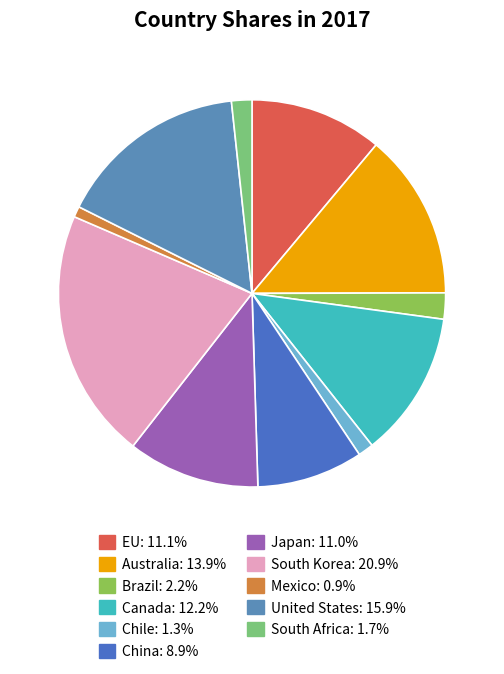

What percentage is NOT represented by United States?

84.1%